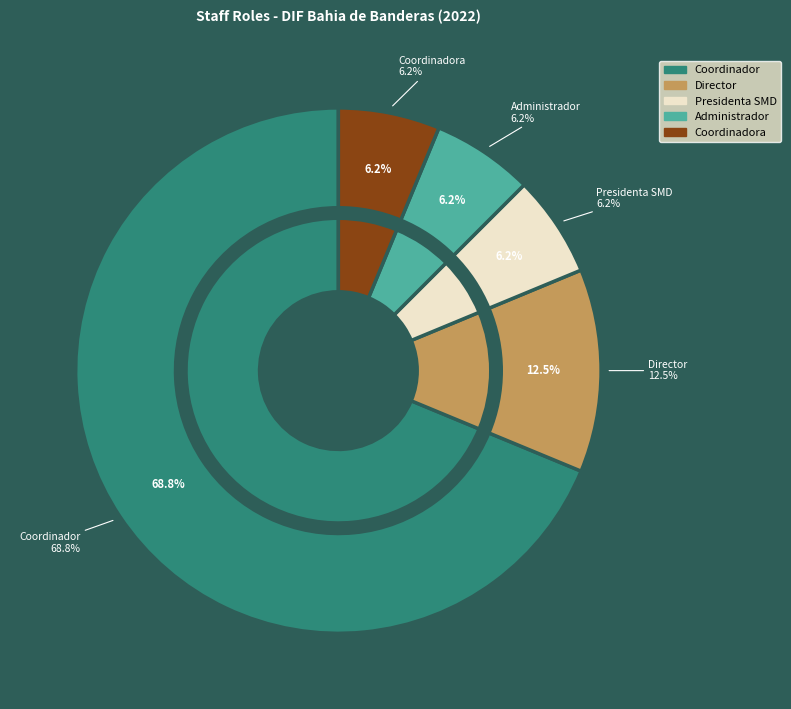

To the nearest percent, what percentage of the pie is Administrador?

6%